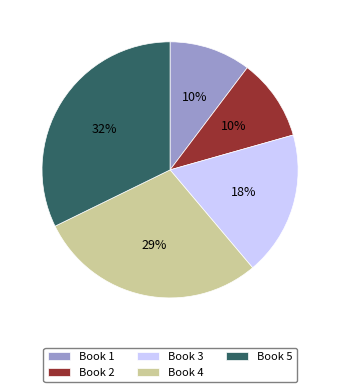

To the nearest percent, what is the average slice percentage?

20%